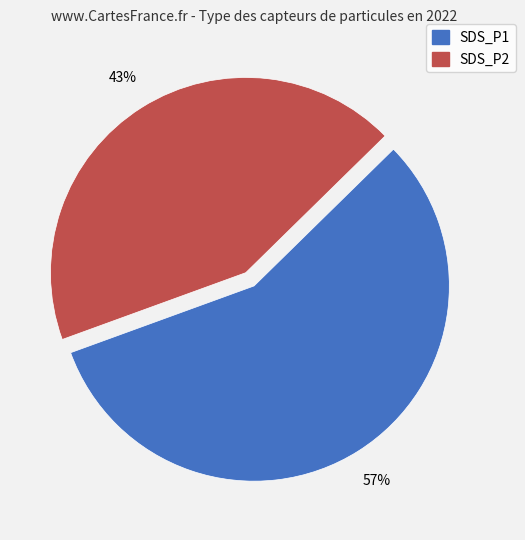

What is the ratio of the value at SDS_P1 to the value at SDS_P2?

1.3